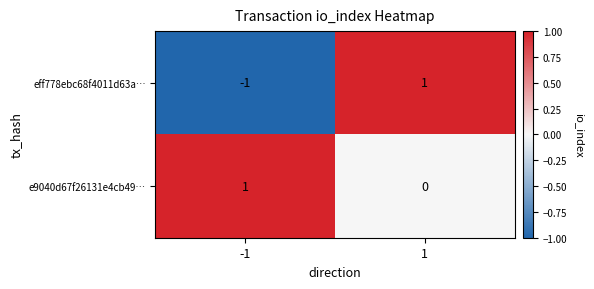

The e9040d67f26131e4cb49… series shows 1 at -1. True or false?

True